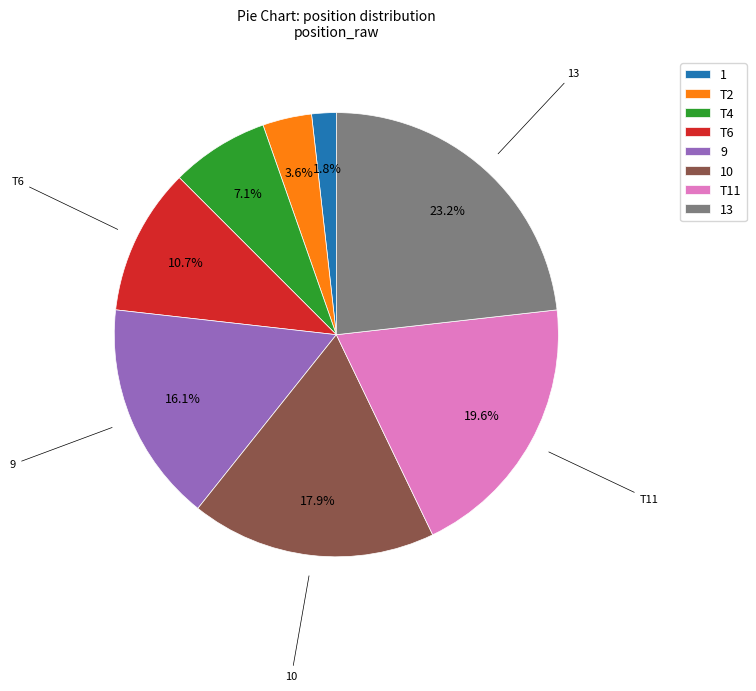

What percentage is the T6 slice, to the nearest percent?

11%